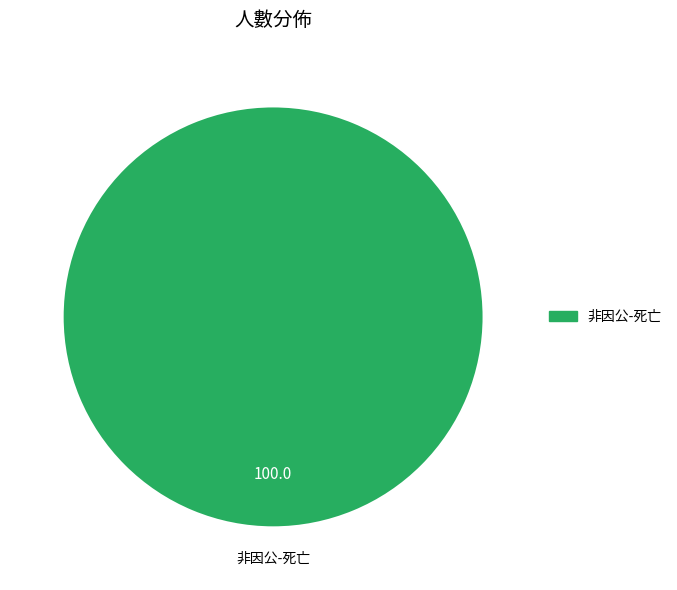

Is there any slice that represents more than half of the pie?

Yes